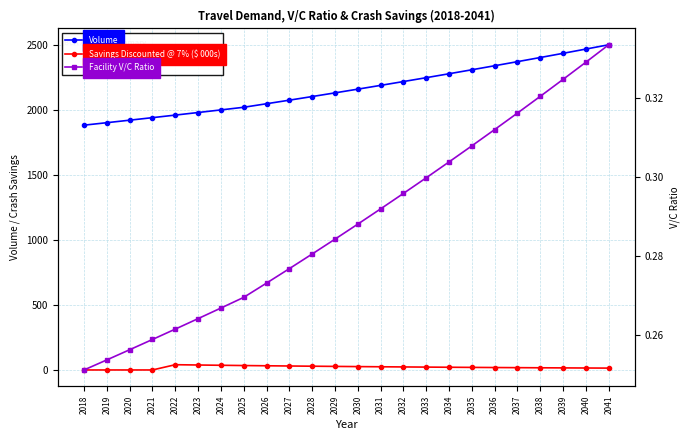

The value of Savings Discounted @ 7% ($ 000s) at 2024 is 20.8. True or false?

False